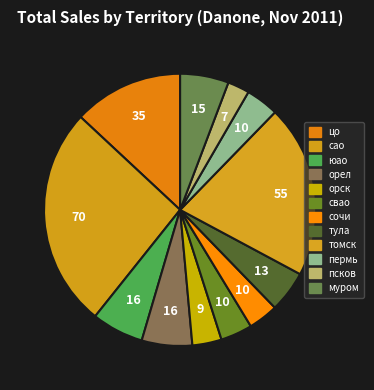

Is it true that сочи is 4% of the pie?

True